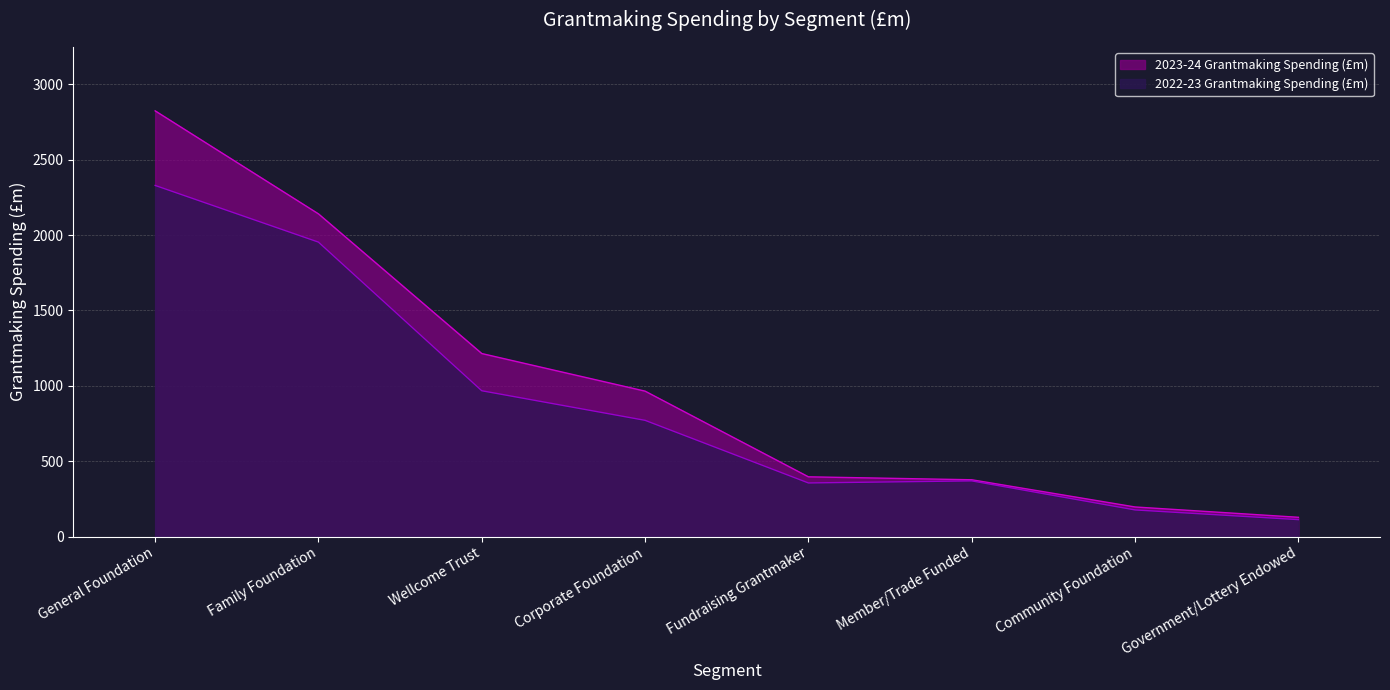

What is the spread (max minus min) of values at Corporate Foundation?

193.6